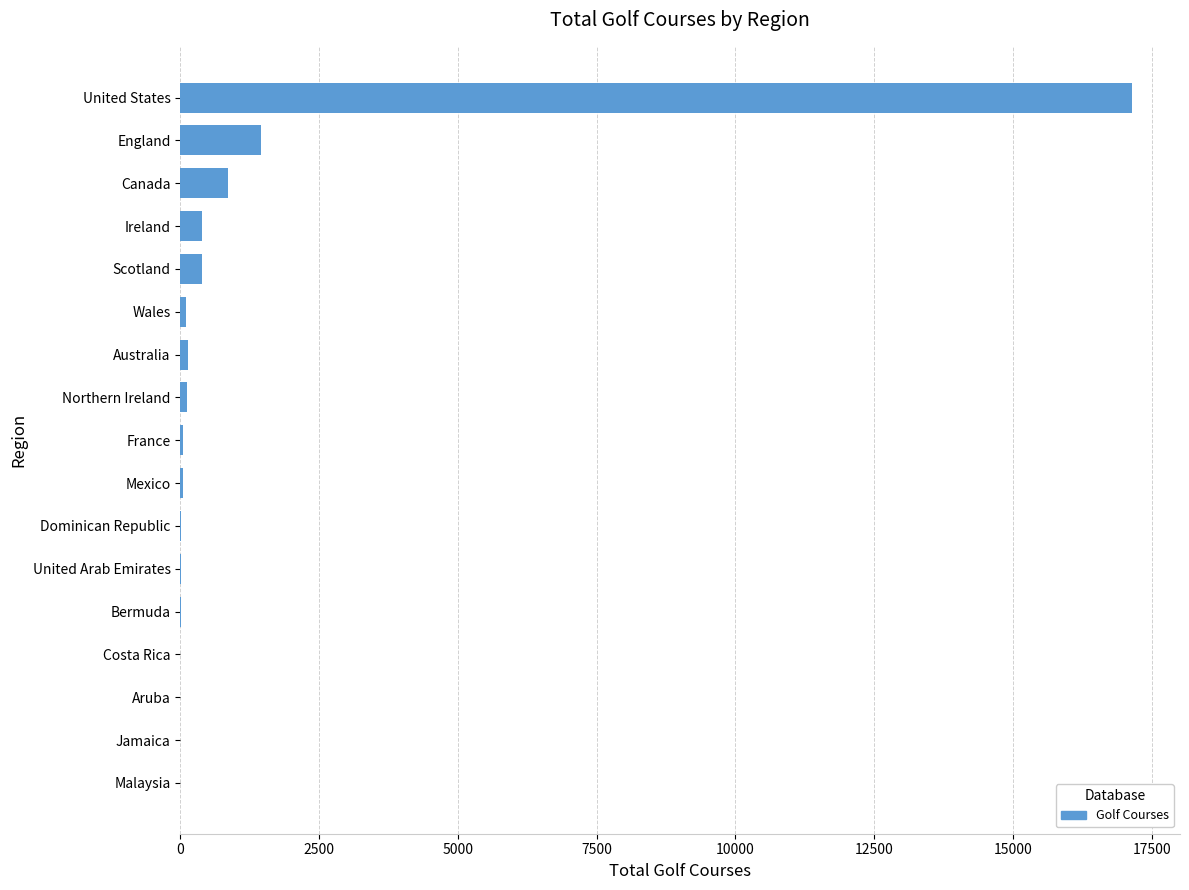

Between Canada and Scotland, which is larger?

Canada